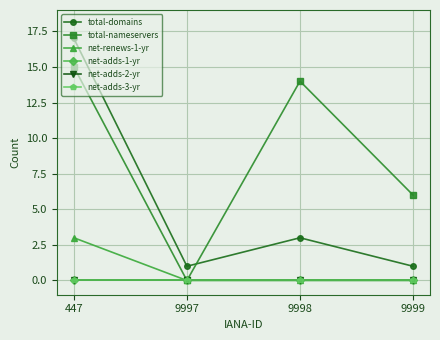

True or false: total-nameservers and net-adds-2-yr cross at least once.

False